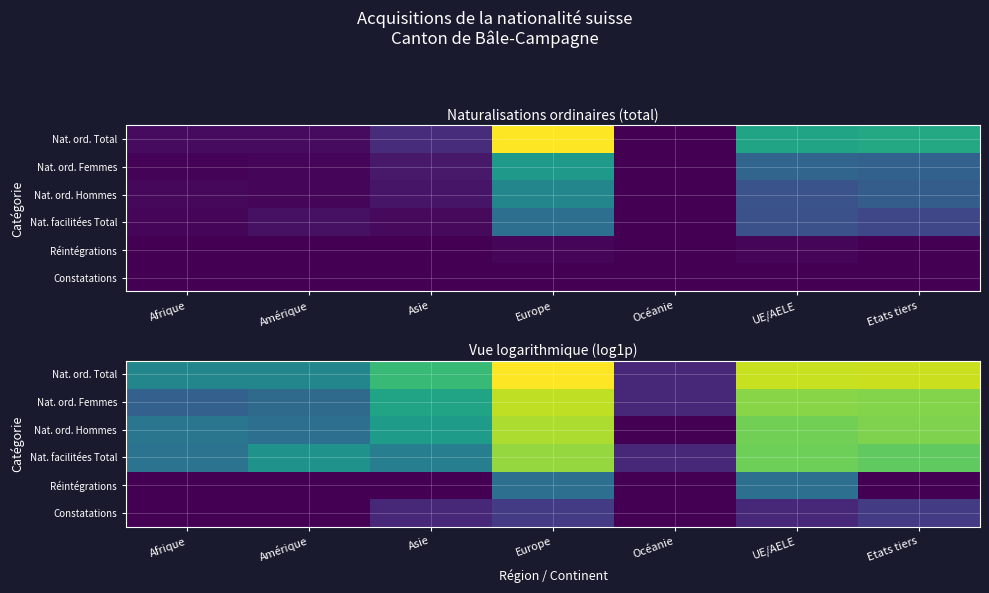

The Constatations series shows 0.0 at Afrique. True or false?

True